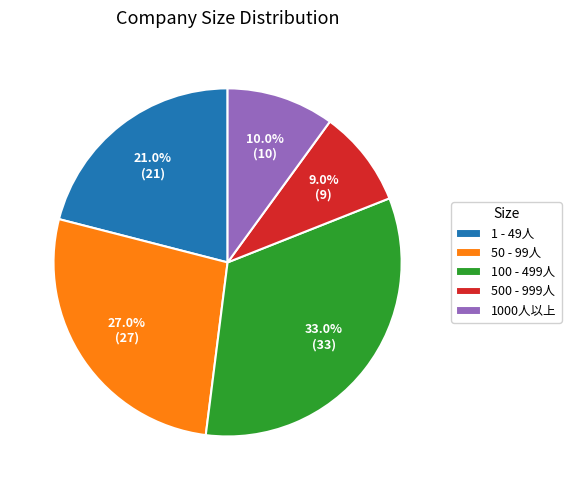

What is the smallest slice in the pie chart?

500 - 999人